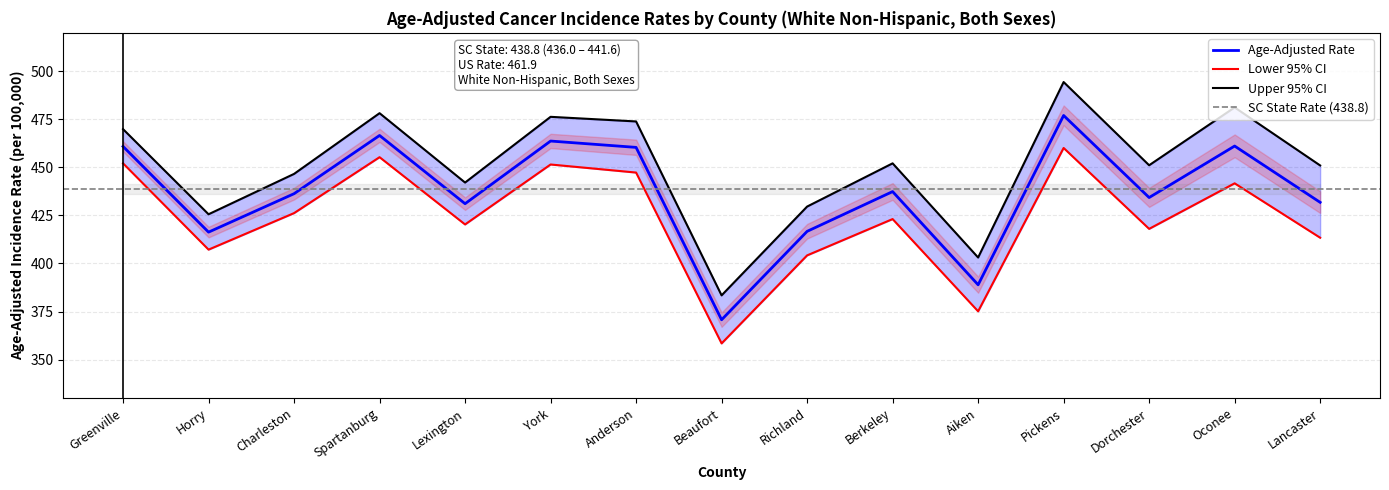

The value of Age-Adjusted Rate at Aiken is 544.6. True or false?

False